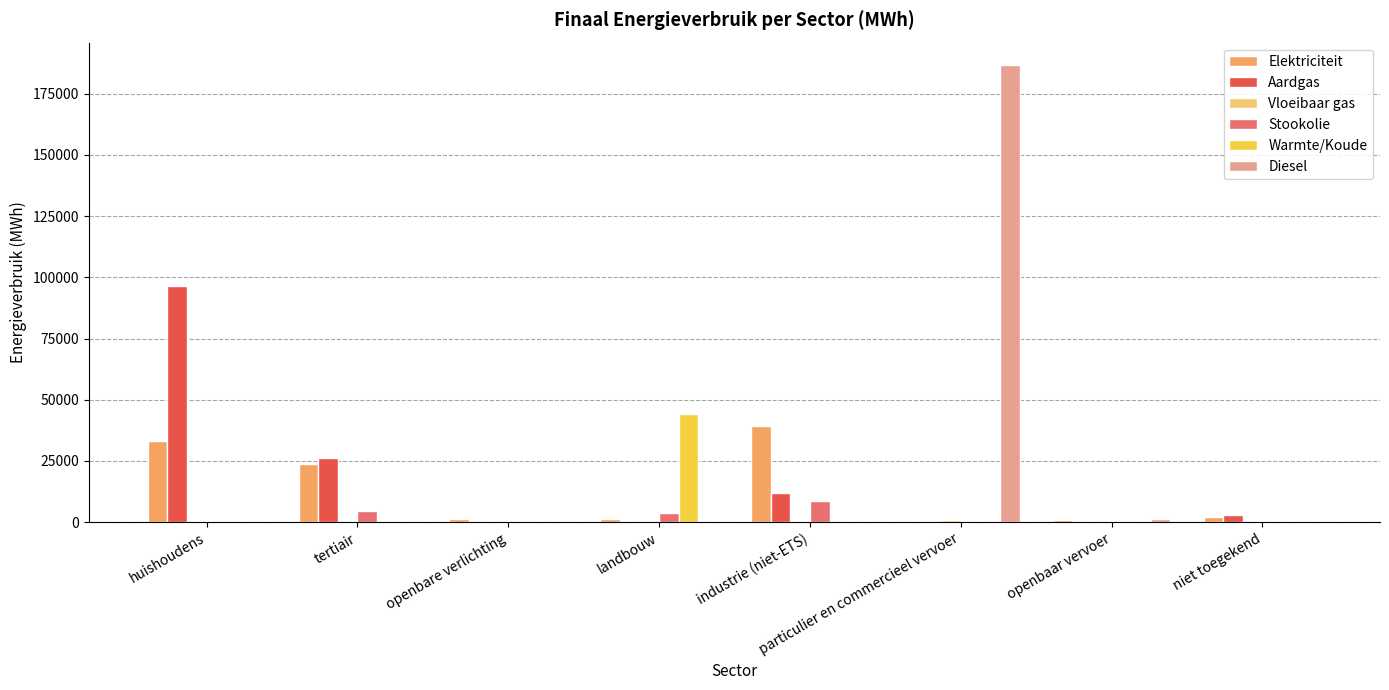

How many data points does each series have?

8